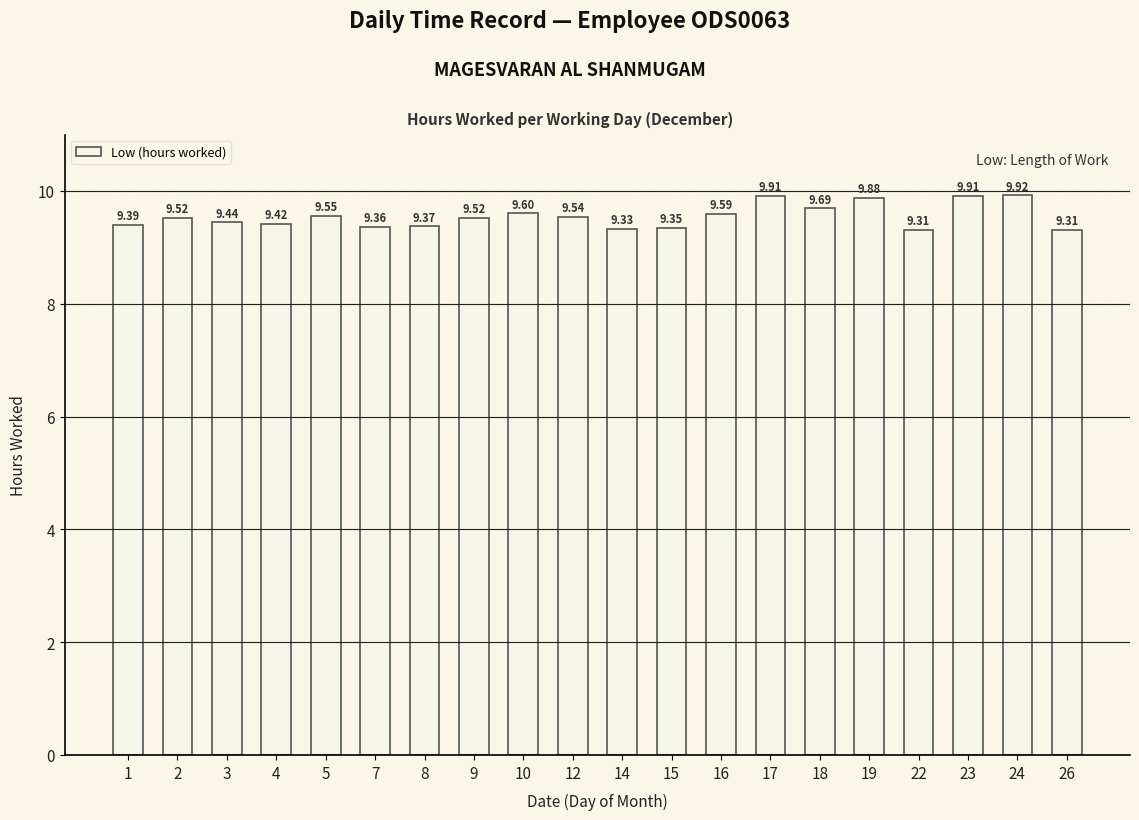

What is the difference between the maximum and minimum values?

0.6